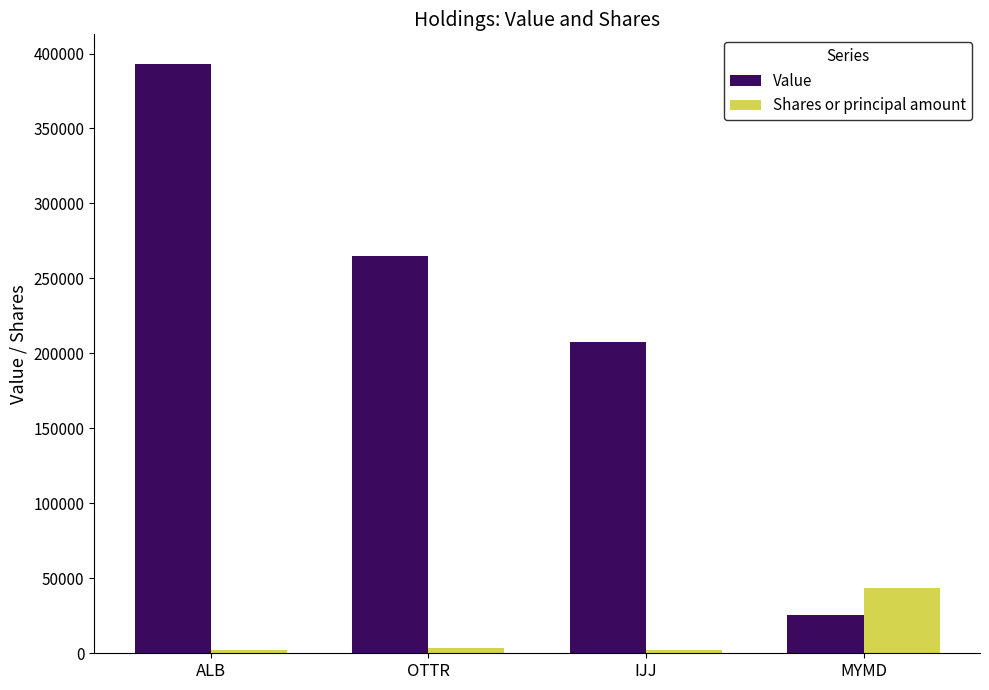

How many bars are there in total?

8